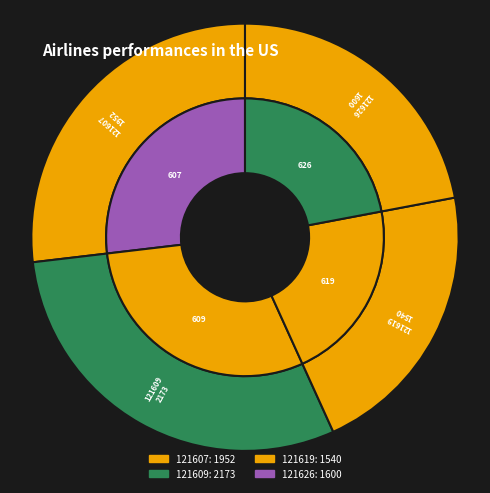

Which has a higher value, 121609 or 121607?

121609